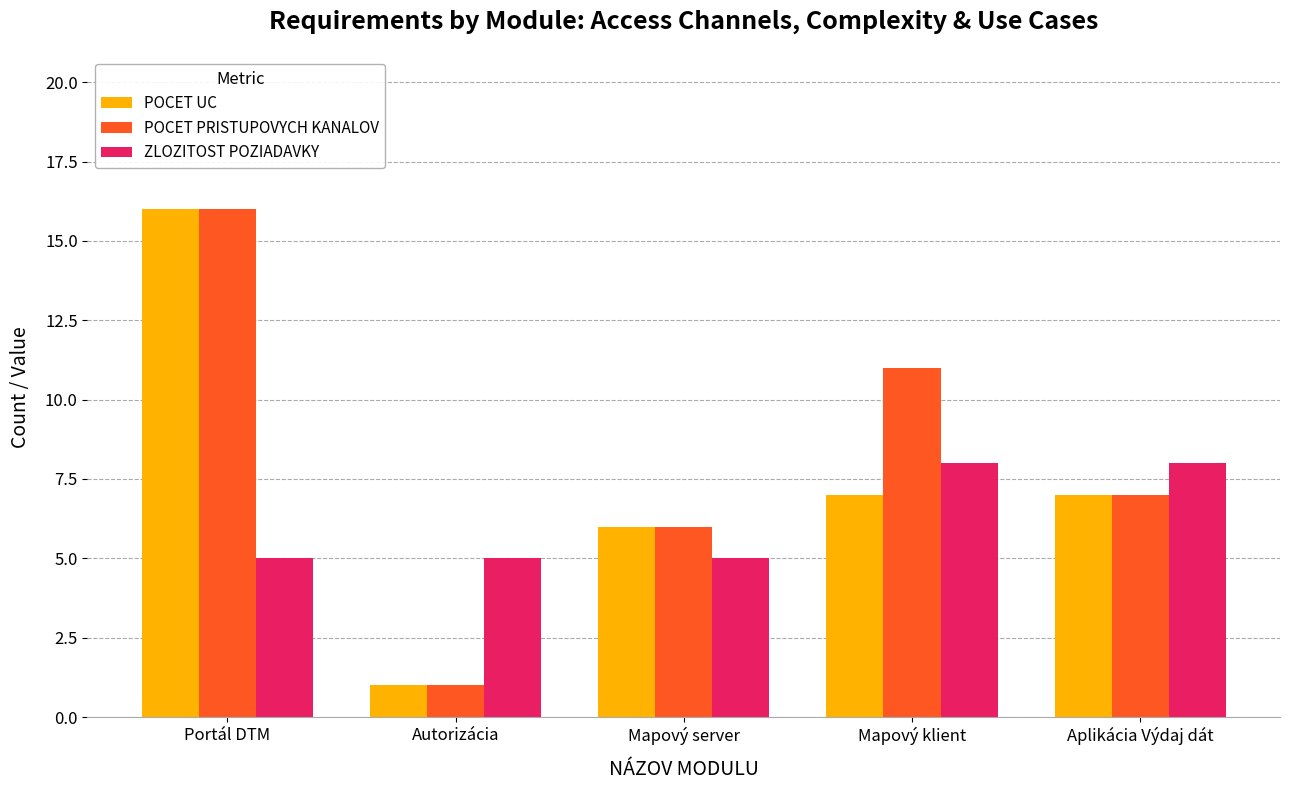

What is the difference between the maximum and minimum values in the POCET UC series?

15